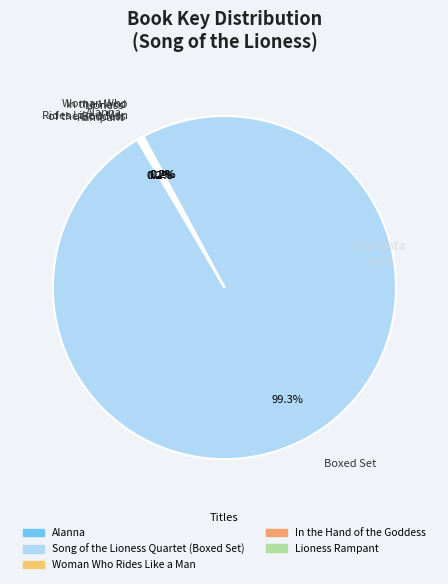

Is there a majority slice in this chart?

Yes